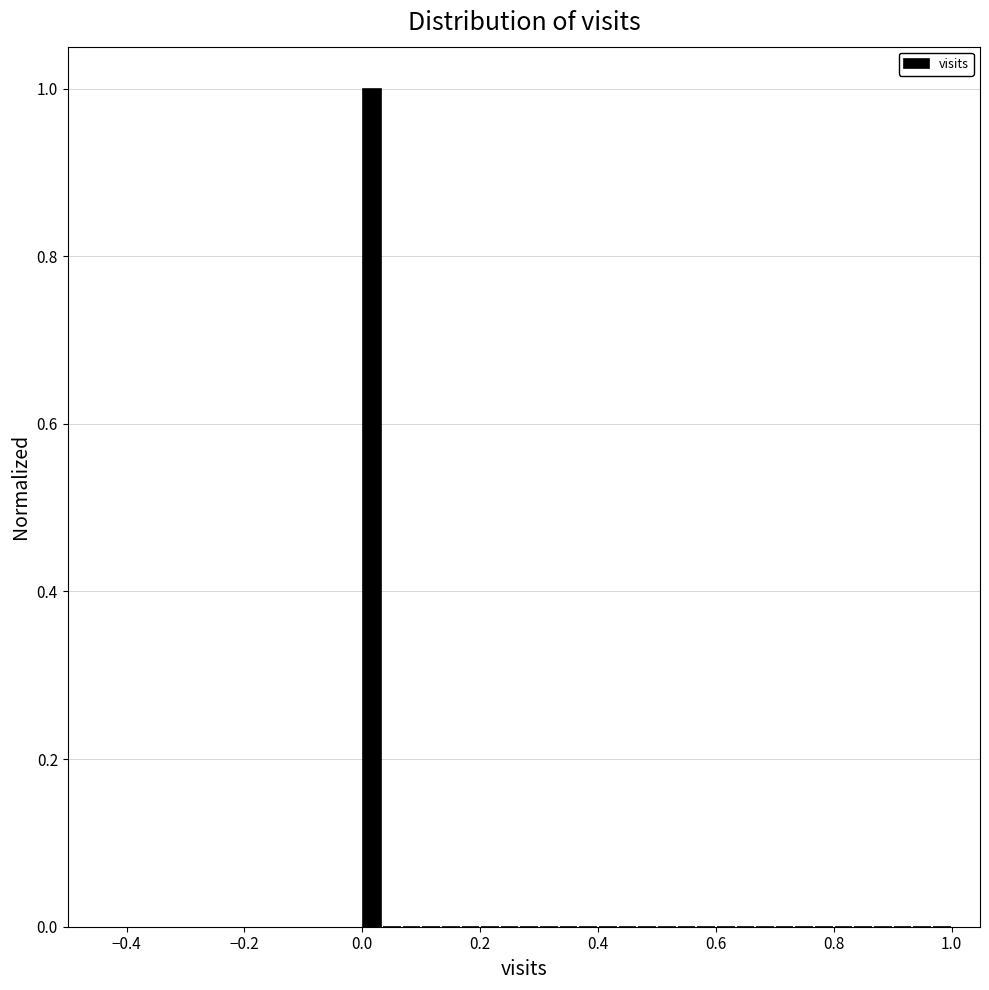

Around what value on the x-axis is the tallest bar? Give the approximate position of its centre, as read against the axis.

0.02